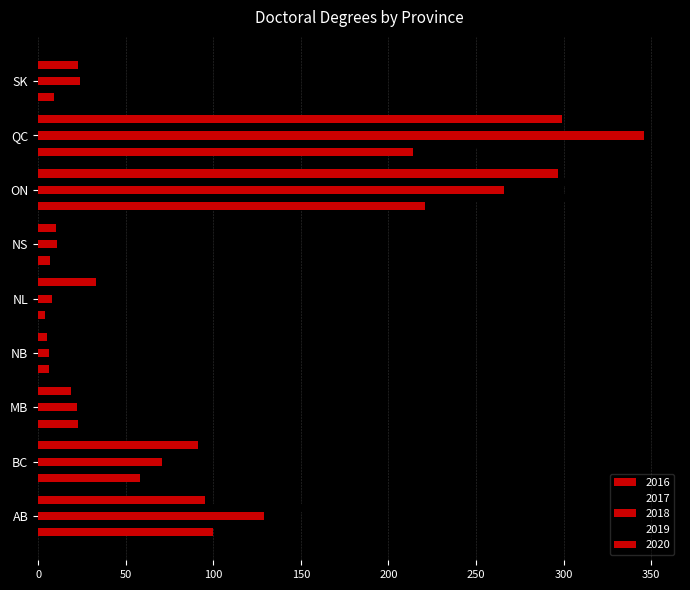

How many distinct data groups are displayed?

5